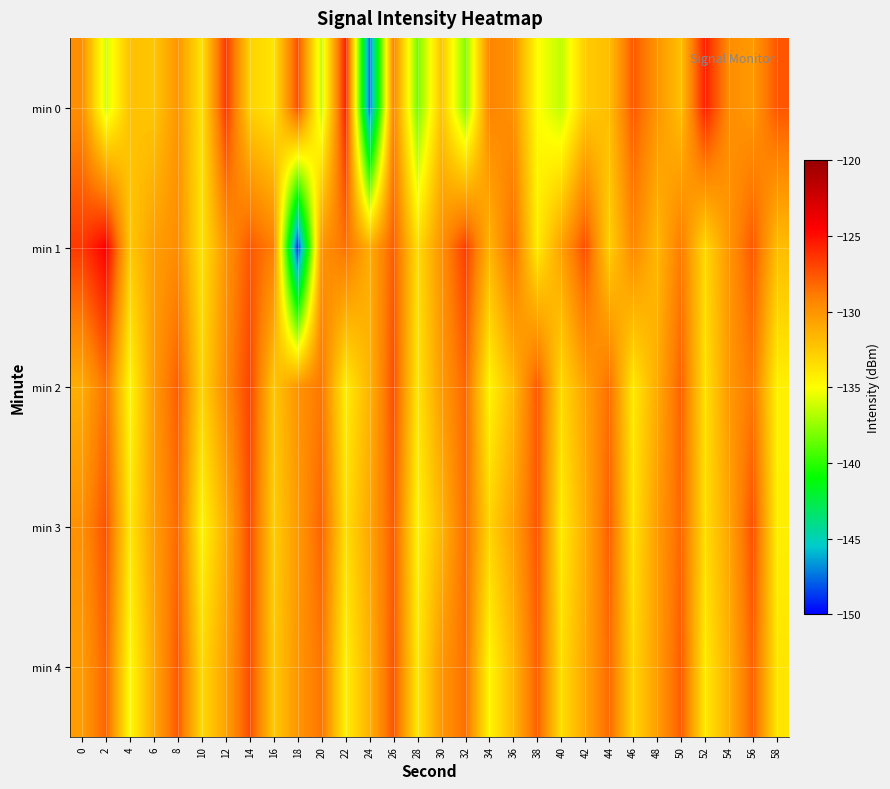

How many categories are shown in the chart?

30